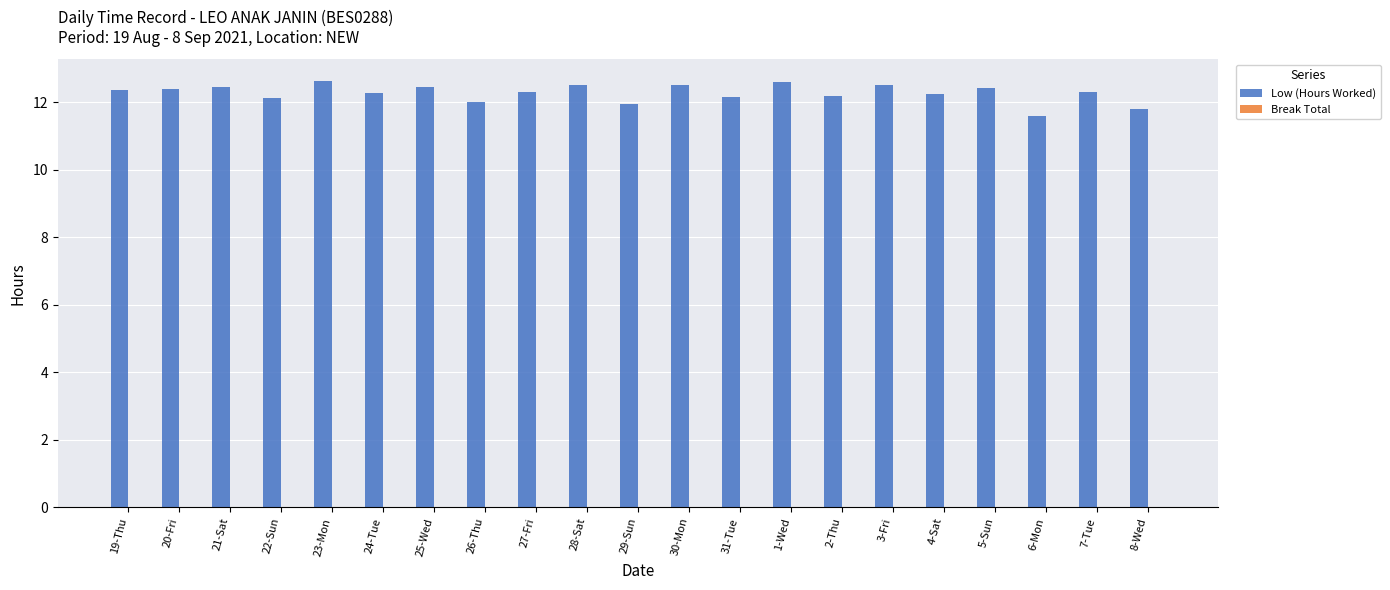

What is the sum of the values at 26-Thu and 21-Sat?

24.5